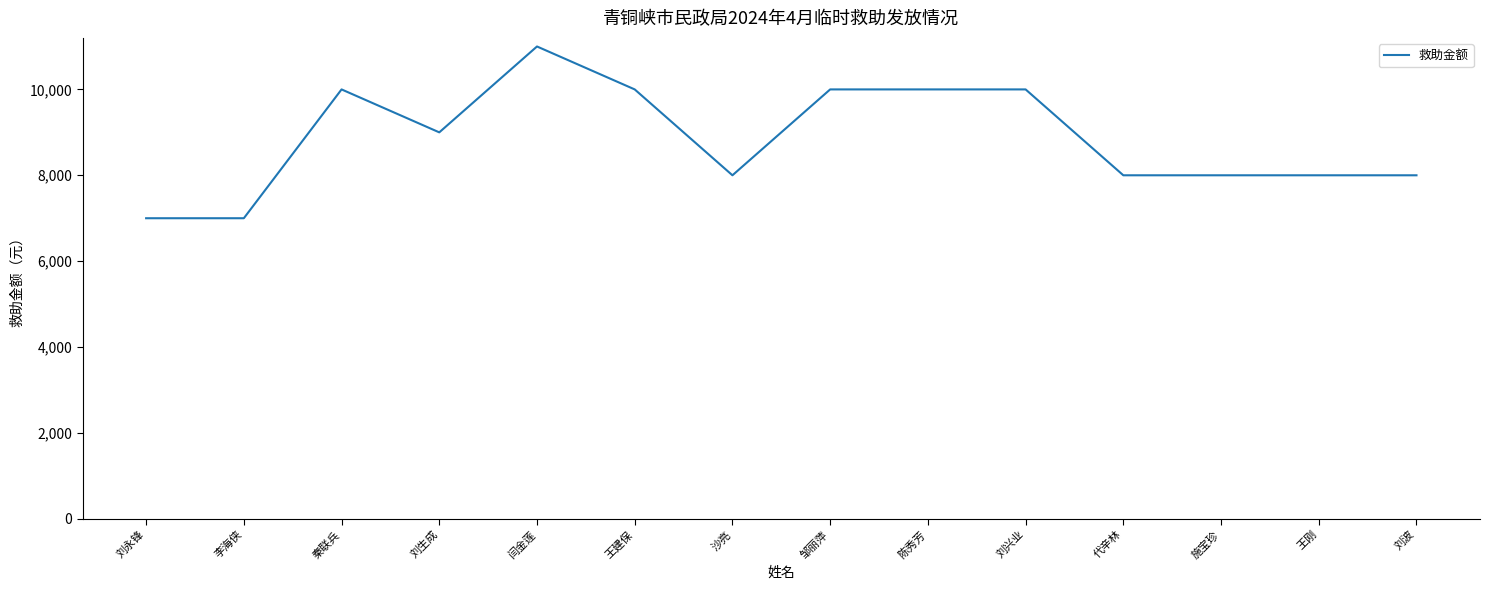

What is the ratio of the value at 刘波 to the value at 沙亮?

1.0